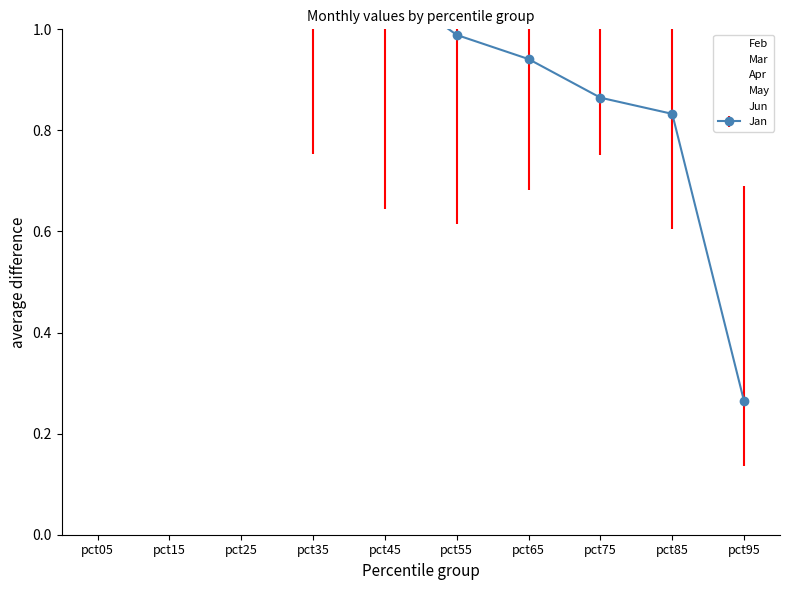

Is this an area chart (filled region under the line)?

No